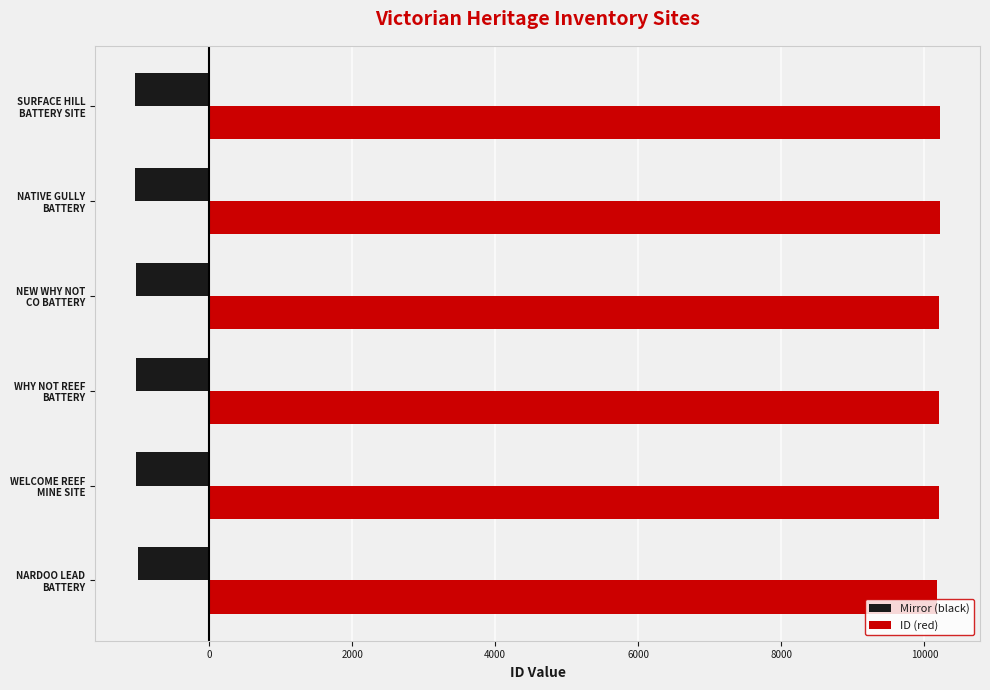

Which series has the largest total across all categories?

ID (red)